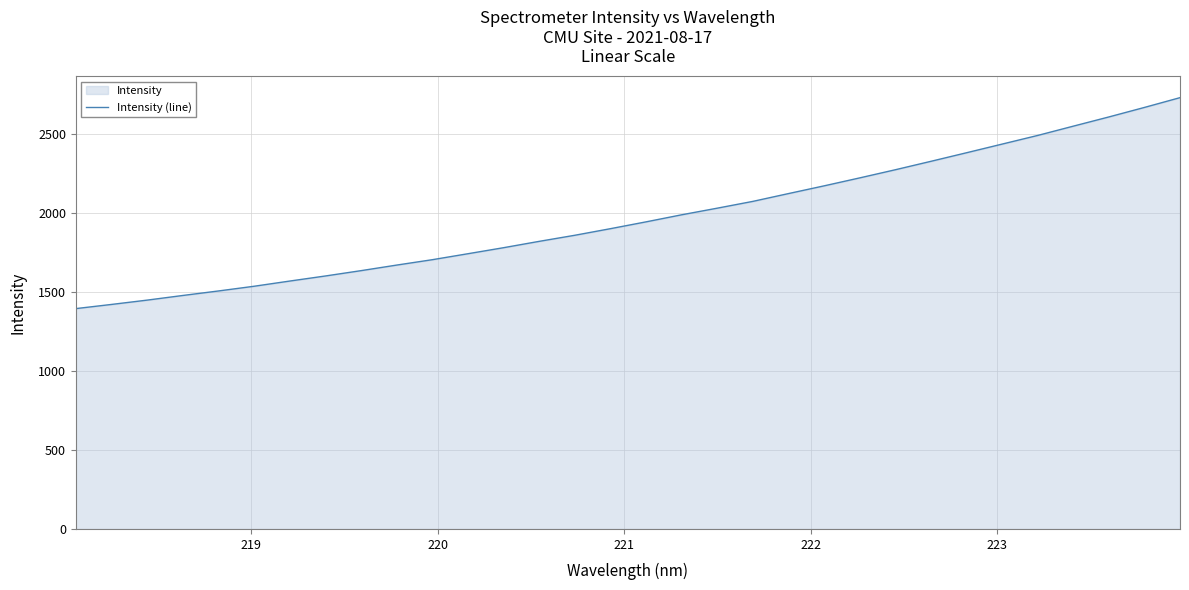

Reading left to right, list all the values displayed in this chart.

1394.2	1420.6	1447.9	1477.3	1505.8	1535.7	1568.6	1600.7	1634.4	1669.6	1703.7	1741.5	1779.7	1819.8	1858.3	1900.0	1943.2	1987.9	2029.8	2072.8	2122.2	2171.0	2221.4	2272.9	2326.2	2380.4	2435.2	2489.9	2548.7	2606.9	2667.1	2729.0